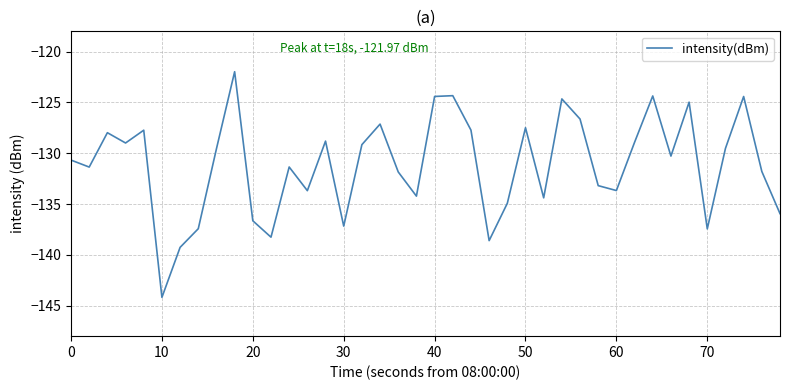

What is the minimum value shown in the chart?

-144.2